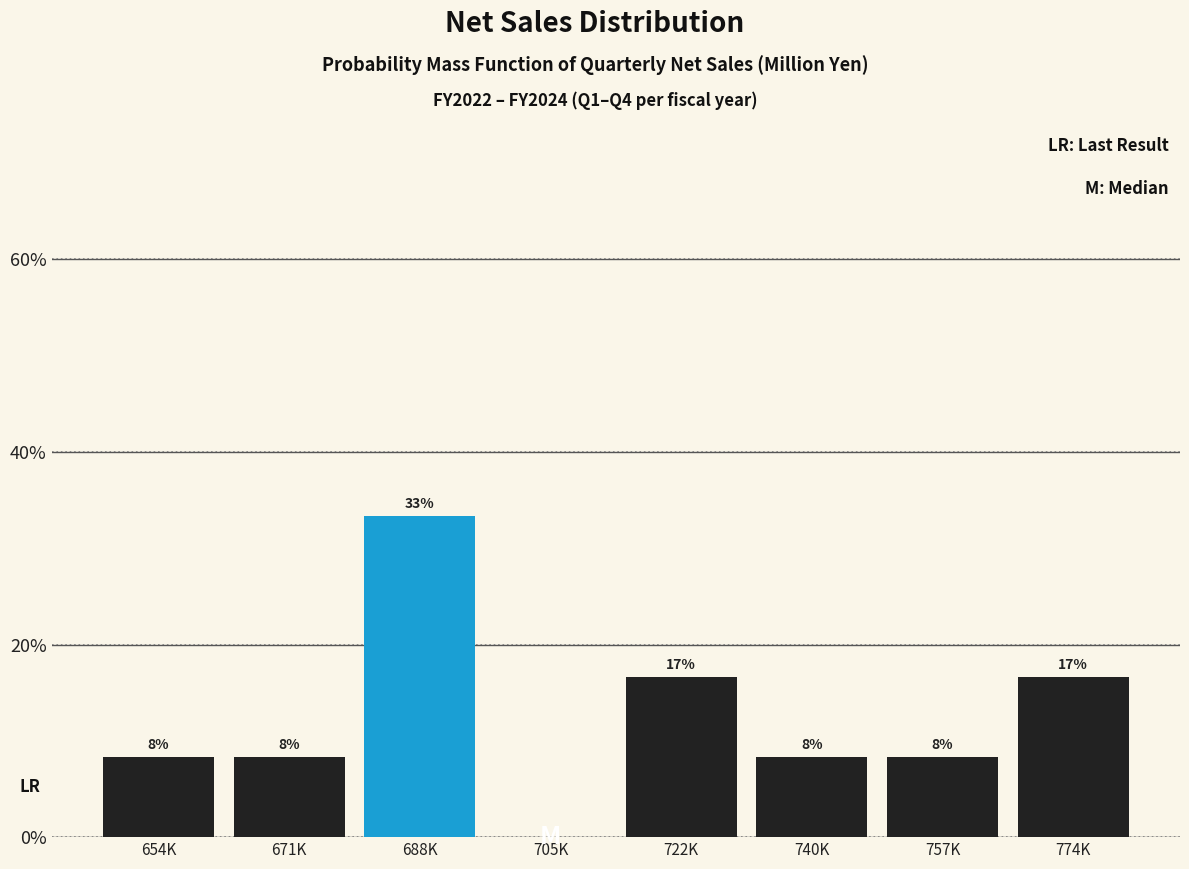

Are the bars horizontal?

No